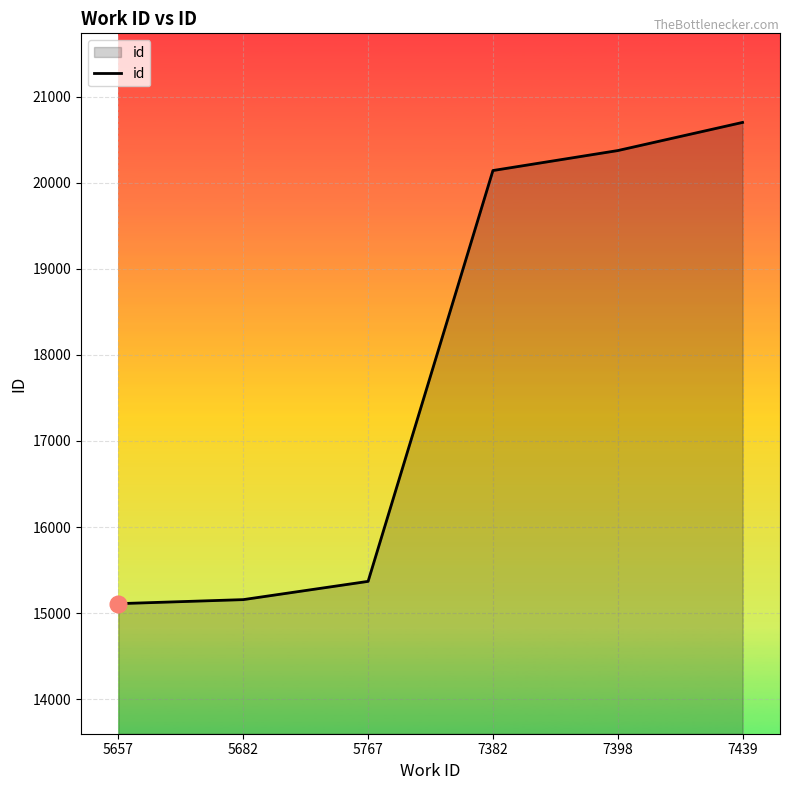

How many series are shown in this chart?

1